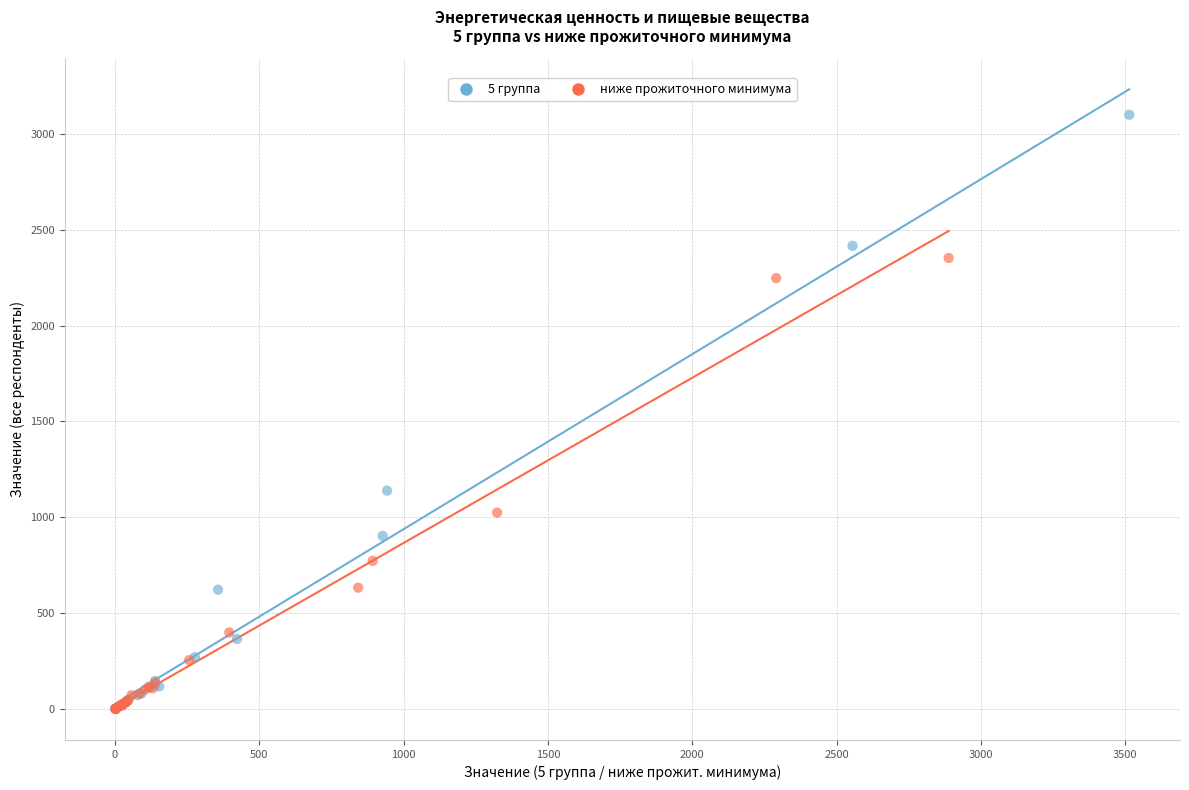

Which series contains the highest Y value?

5 группа